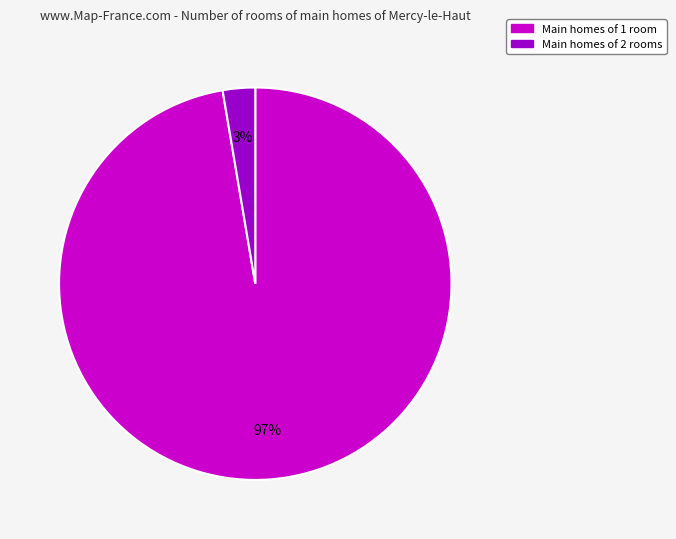

Does any single category account for the majority?

Yes